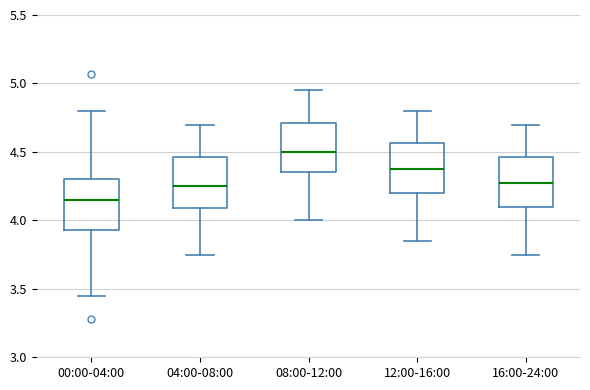

Reading left to right, read every box against the y-axis: the position of its median line, the range the box covers, and the ends of its whiskers. The values are not printed on the chart, so give them approximately, as read against the axis.

00:00-04:00: median 4.15, box 3.95 to 4.30, whiskers 3.45 to 4.80
04:00-08:00: median 4.25, box 4.10 to 4.45, whiskers 3.75 to 4.70
08:00-12:00: median 4.50, box 4.35 to 4.70, whiskers 4.00 to 4.95
12:00-16:00: median 4.40, box 4.20 to 4.55, whiskers 3.85 to 4.80
16:00-24:00: median 4.30, box 4.10 to 4.45, whiskers 3.75 to 4.70